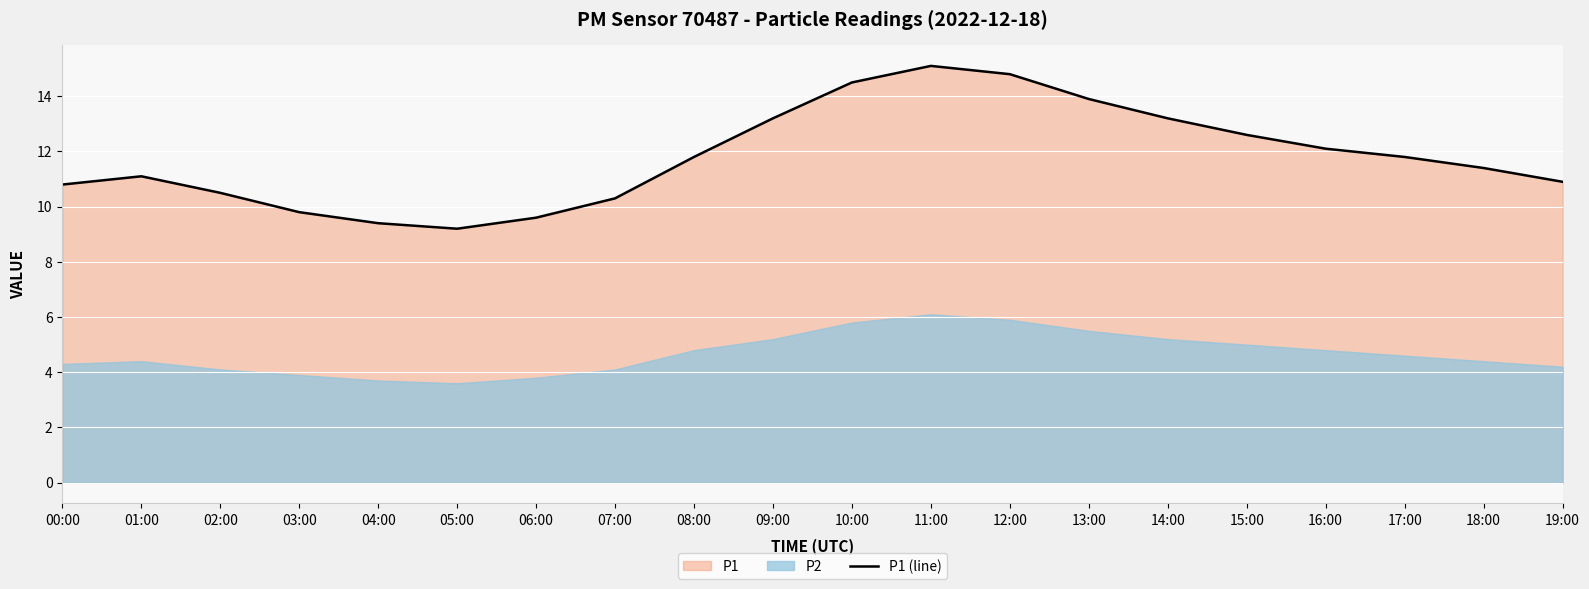

Where is the first local minimum?

05:00